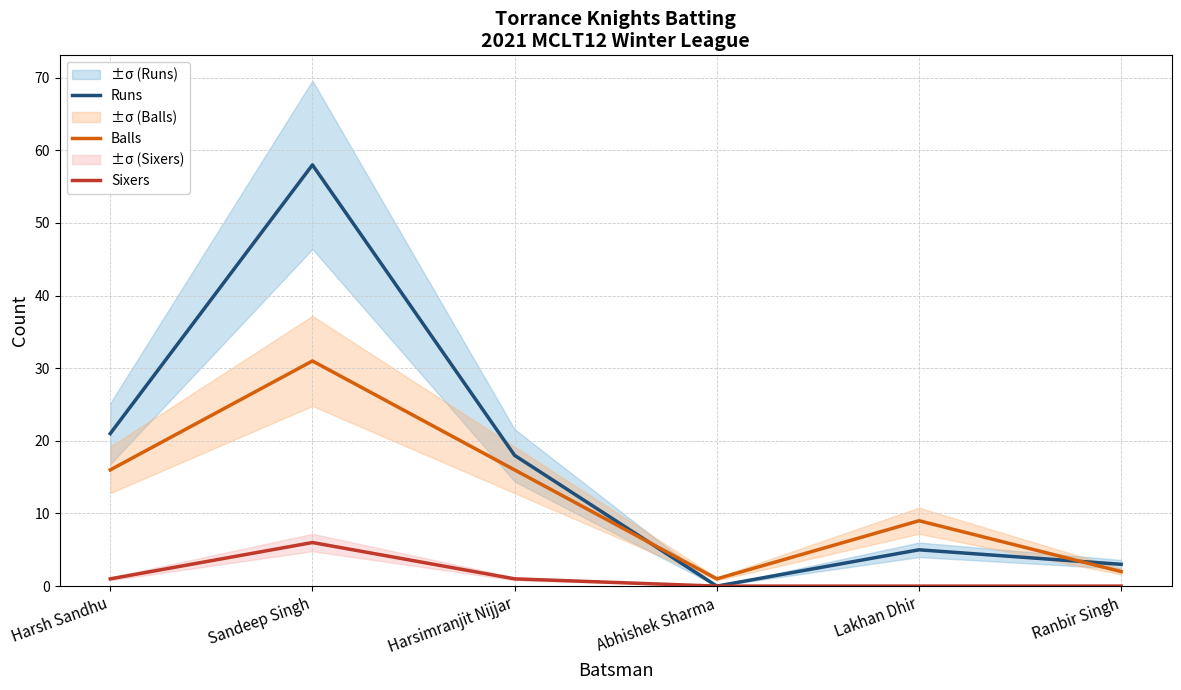

Where is the first local maximum for Runs?

Sandeep Singh